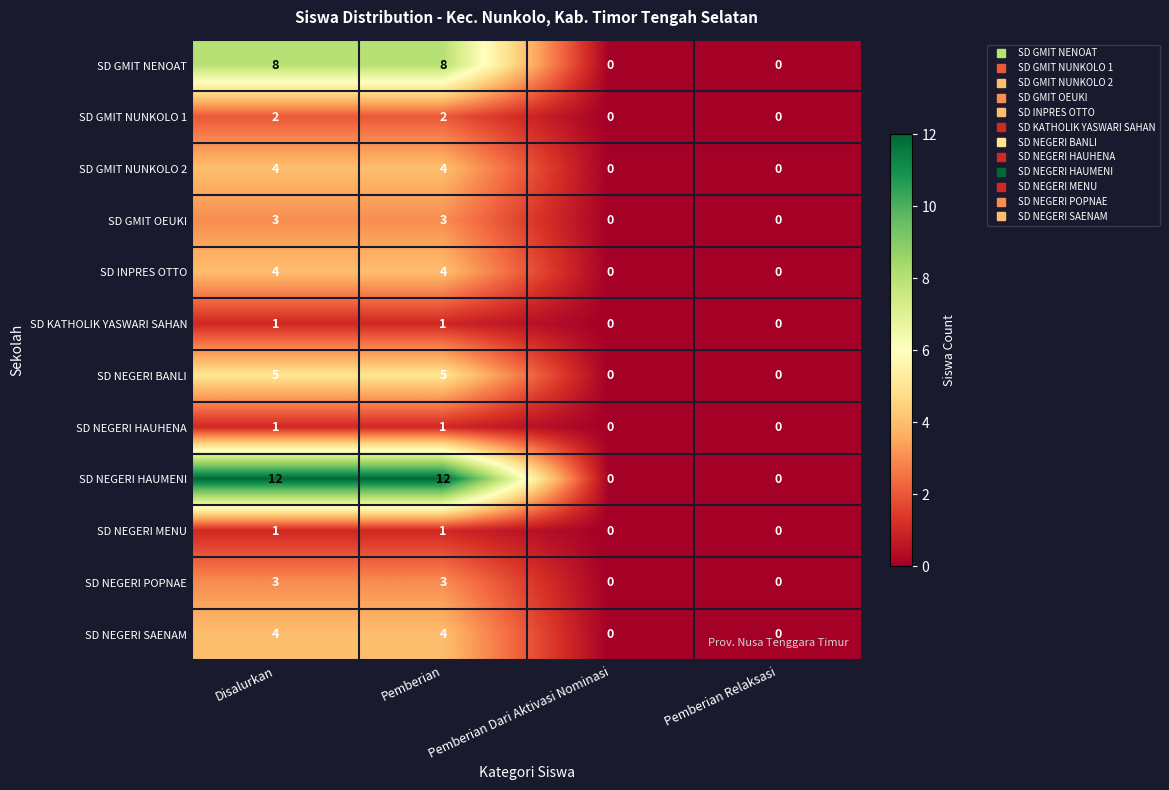

True or false: SD INPRES OTTO has a value of 2 at Pemberian Dari Aktivasi Nominasi.

False